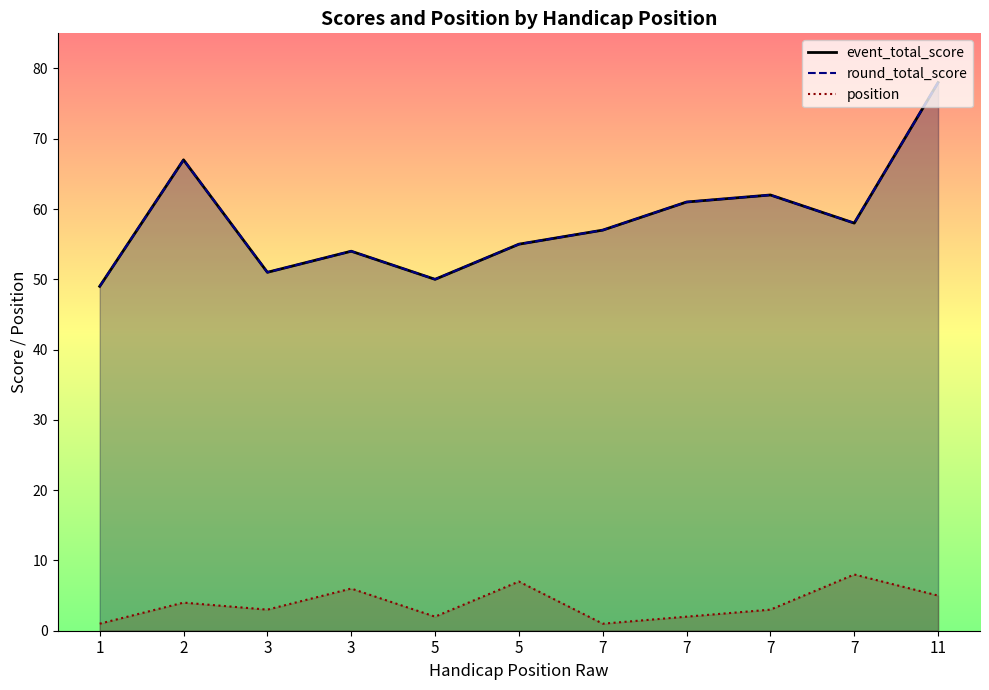

What is the approximate value of event_total_score at 3, to the nearest 10?

50